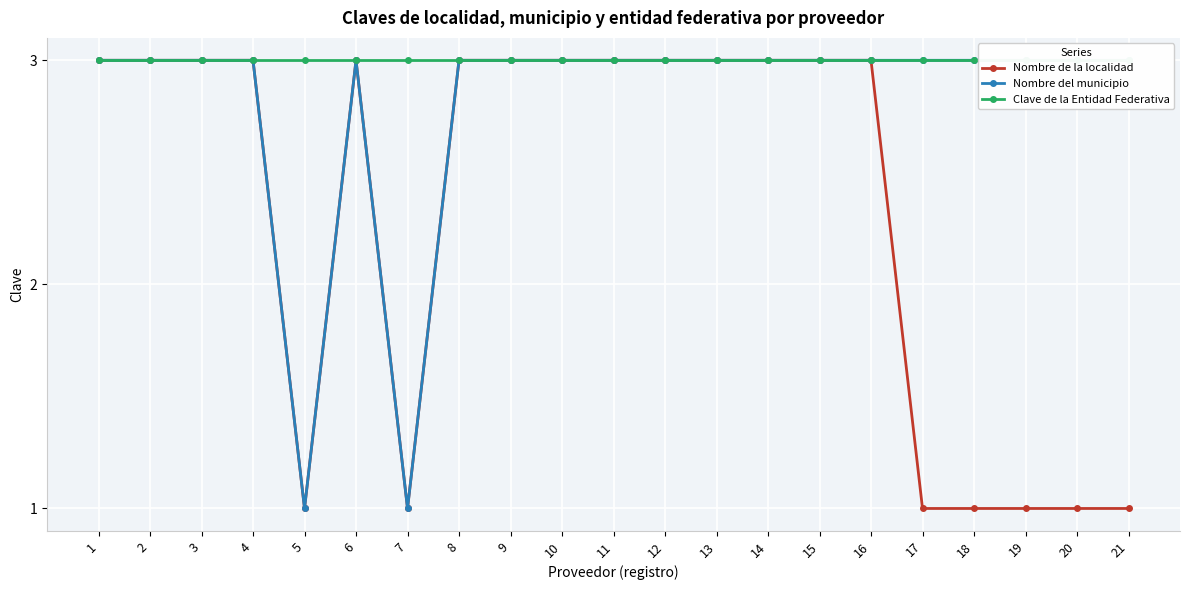

How many lines are shown in the chart?

3